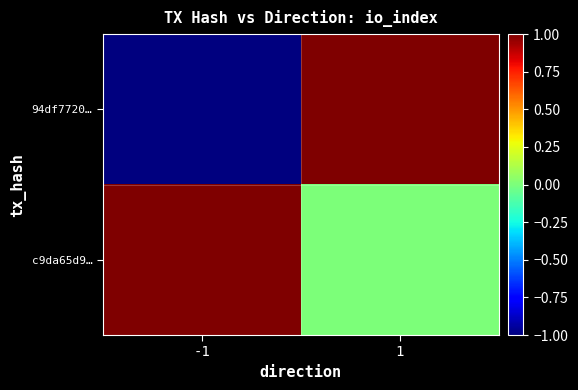

At 1, list the series in order from largest to smallest.

94df7720…, c9da65d9…